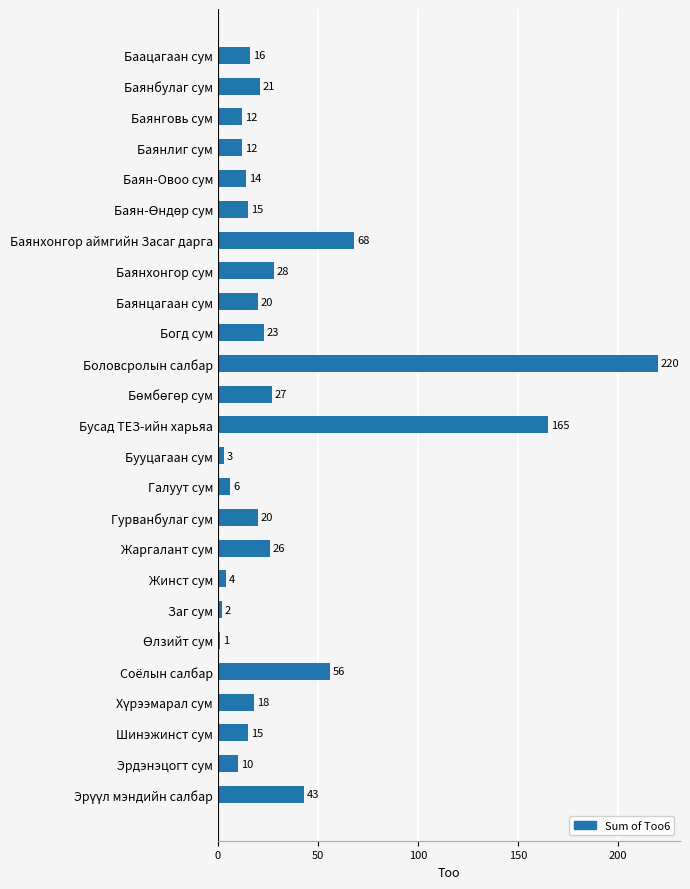

What is the label of the 3rd bar from the top?

Баянговь сум